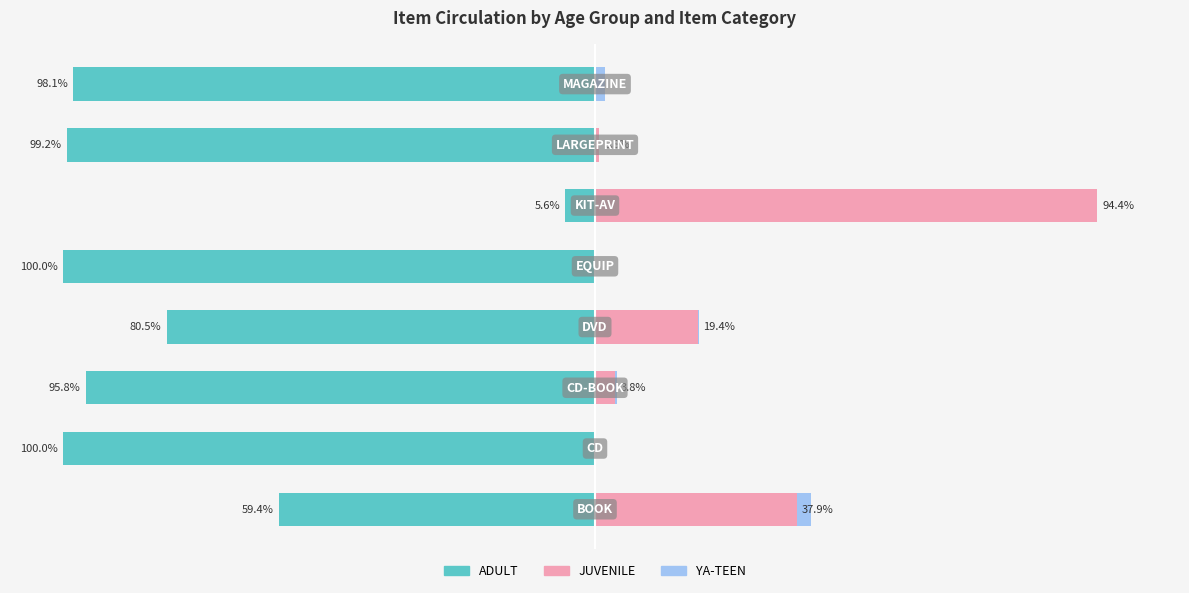

True or false: ADULT has a value of -100.0 at 1.

True